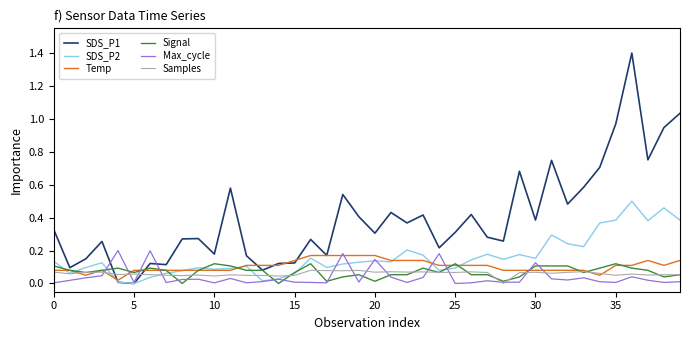

What are all the series names shown in the legend?

SDS_P1, SDS_P2, Temp, Signal, Max_cycle, Samples